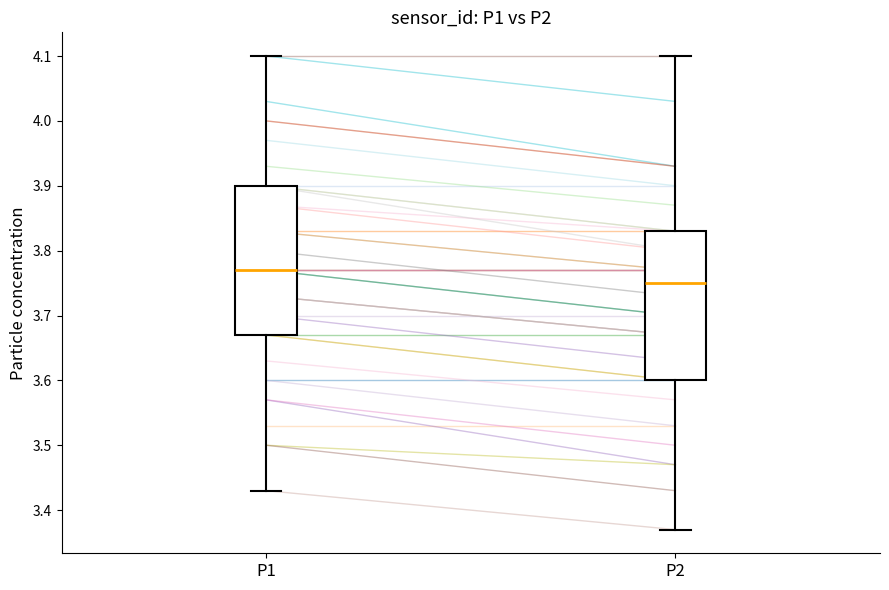

Reading left to right, transcribe this box plot: for each box, give where its median line is, the range the box spans, and where its two whiskers end, as read against the y-axis. The values are not printed on the chart, so give them approximately, as read against the axis.

P1: median 3.77, box 3.67 to 3.90, whiskers 3.43 to 4.10
P2: median 3.75, box 3.60 to 3.83, whiskers 3.37 to 4.10